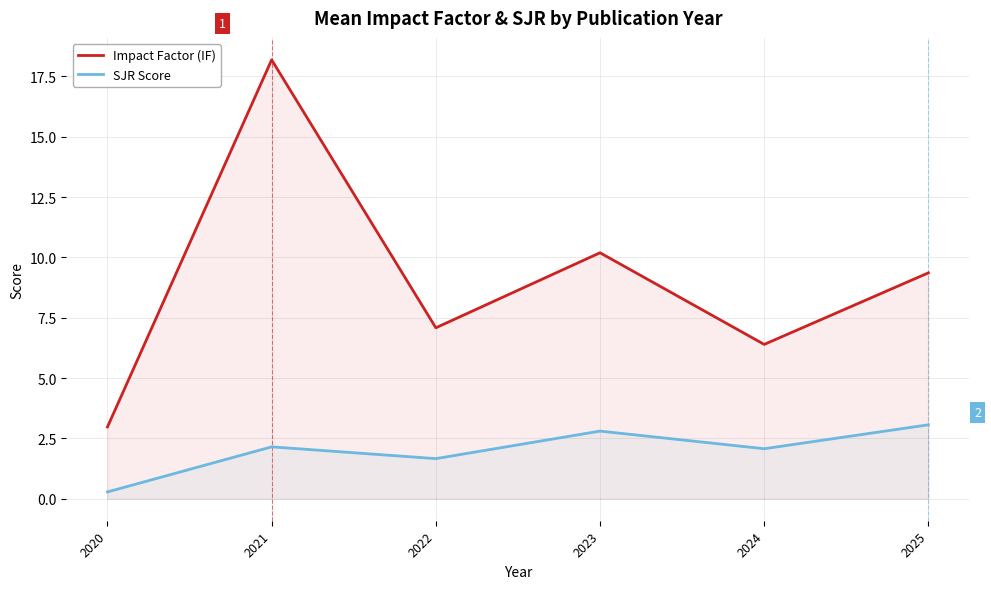

How many data points in Impact Factor (IF) are less than 9?

3